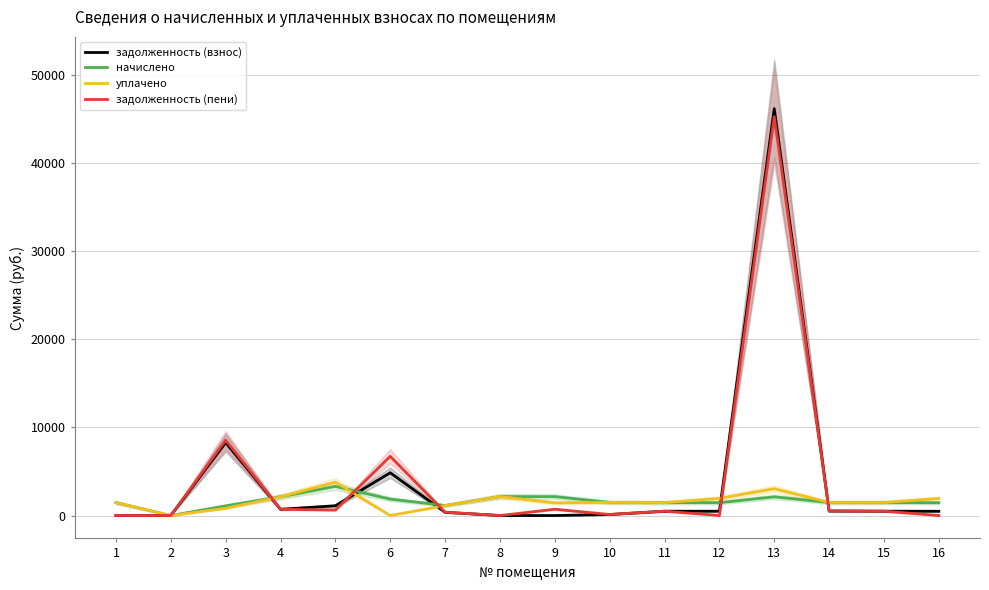

Is this an area chart (filled region under the line)?

No